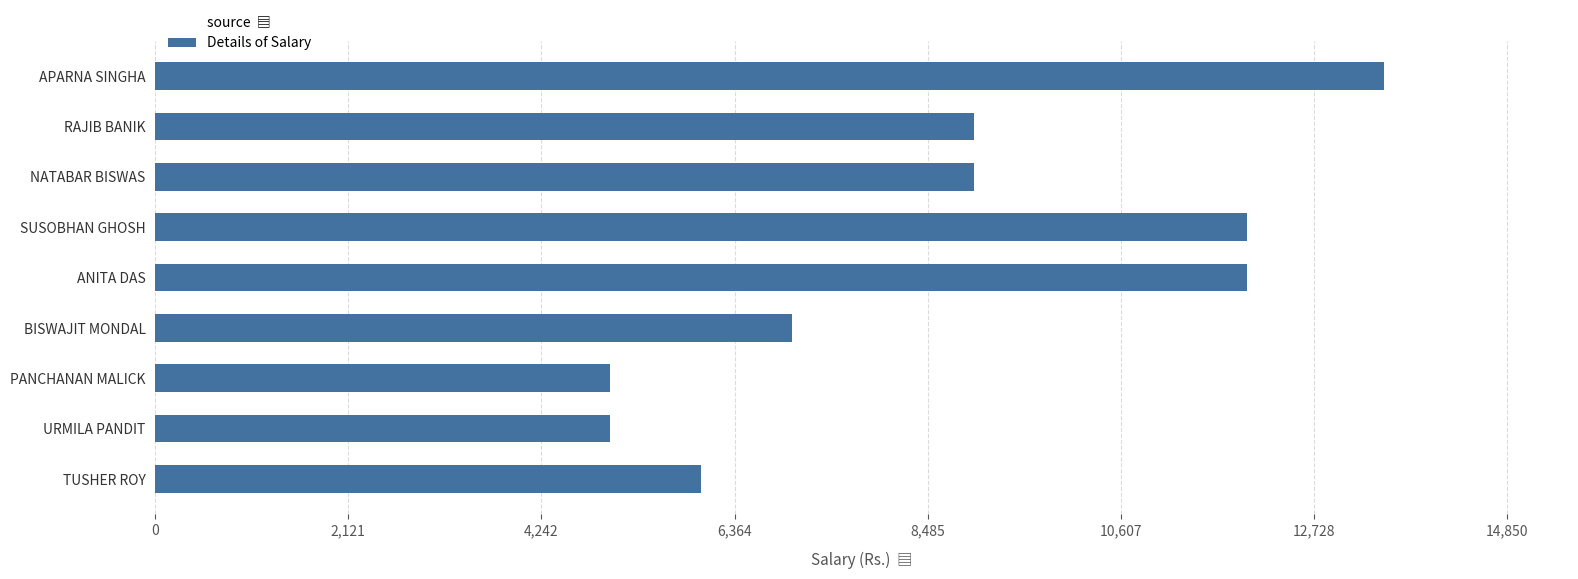

What is the ratio of the value at BISWAJIT MONDAL to the value at RAJIB BANIK?

0.8